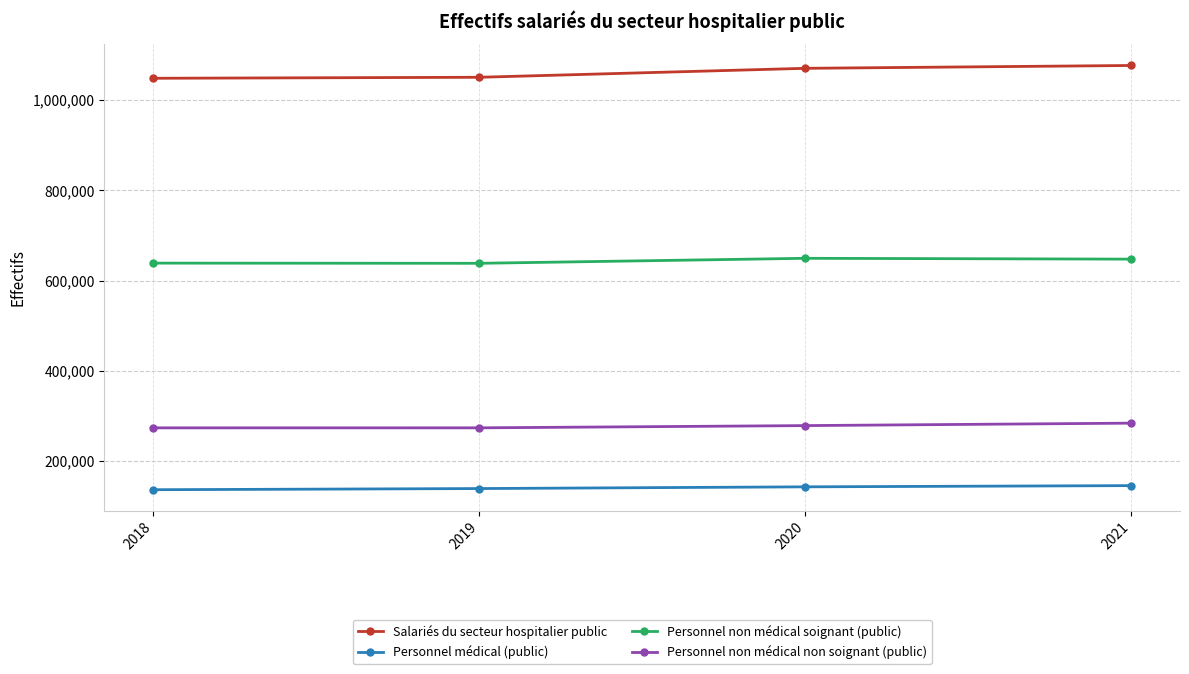

True or false: Personnel médical (public) and Personnel non médical non soignant (public) intersect in this chart.

False